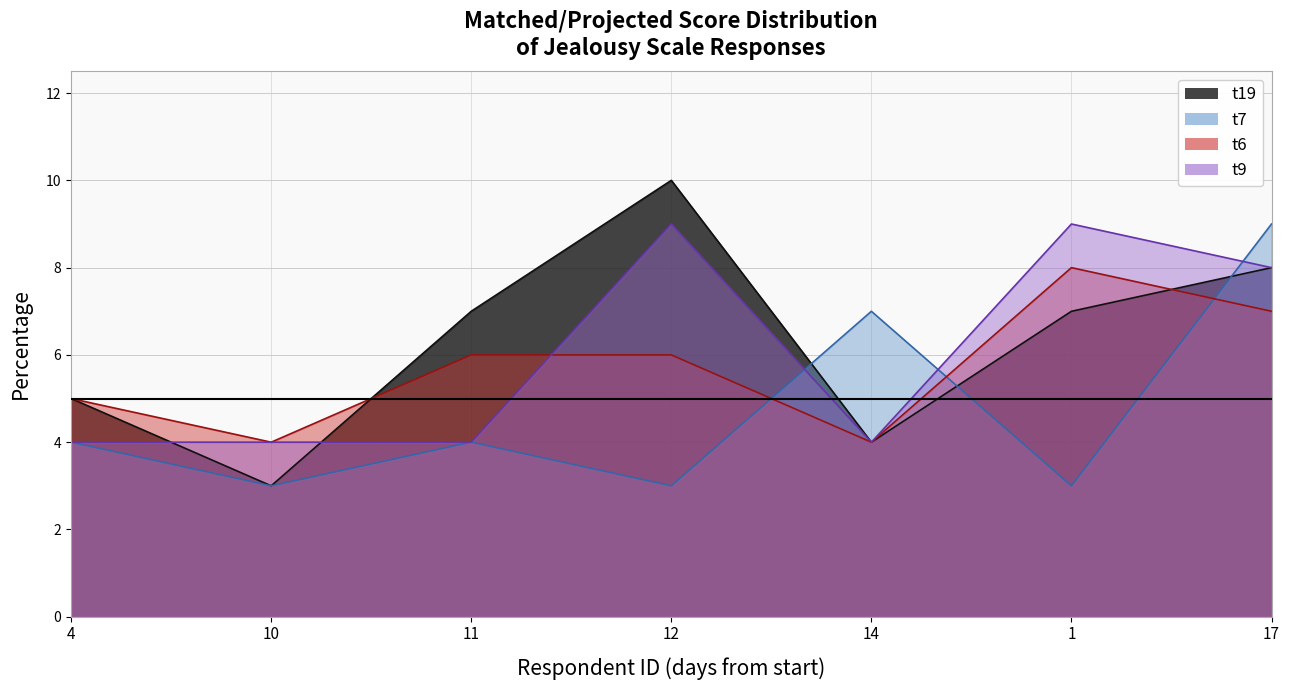

What are all the series names shown in the legend?

t19, t7, t6, t9